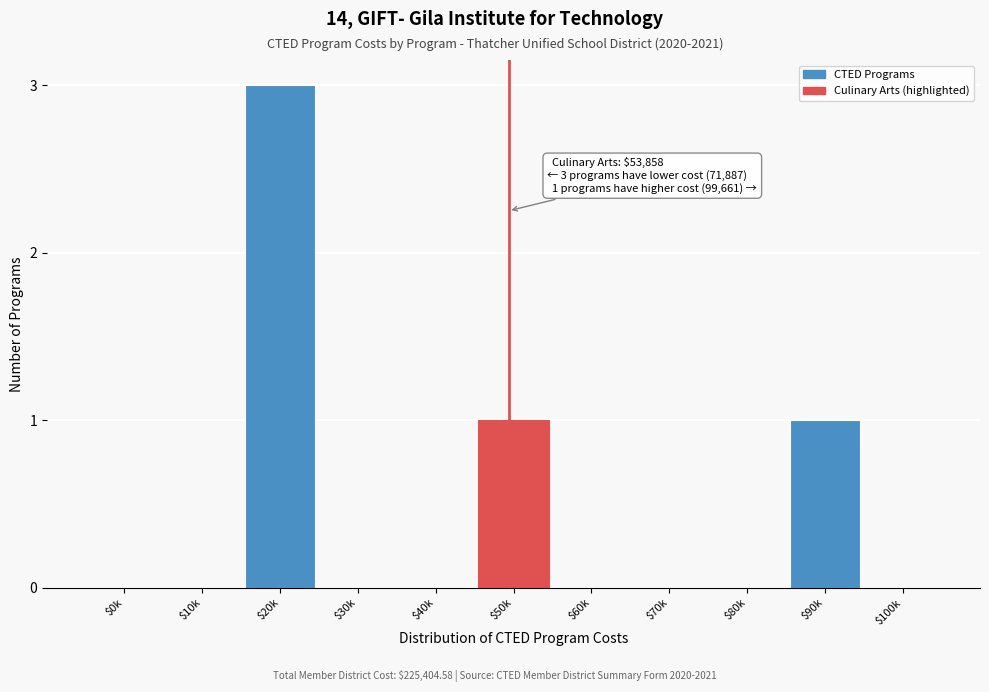

What is the maximum value shown in the chart?

3